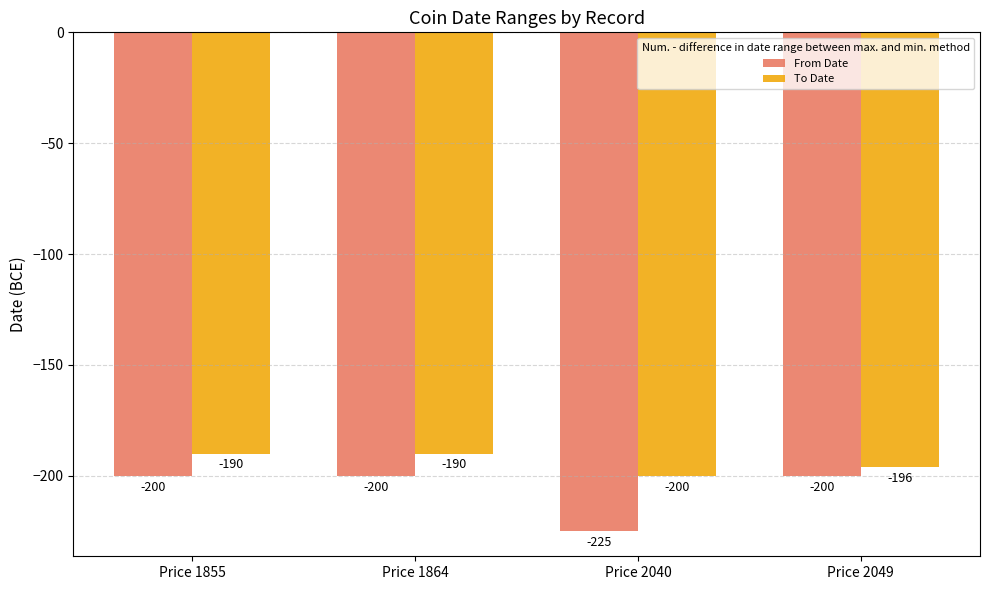

What is the average value of the To Date series?

-194